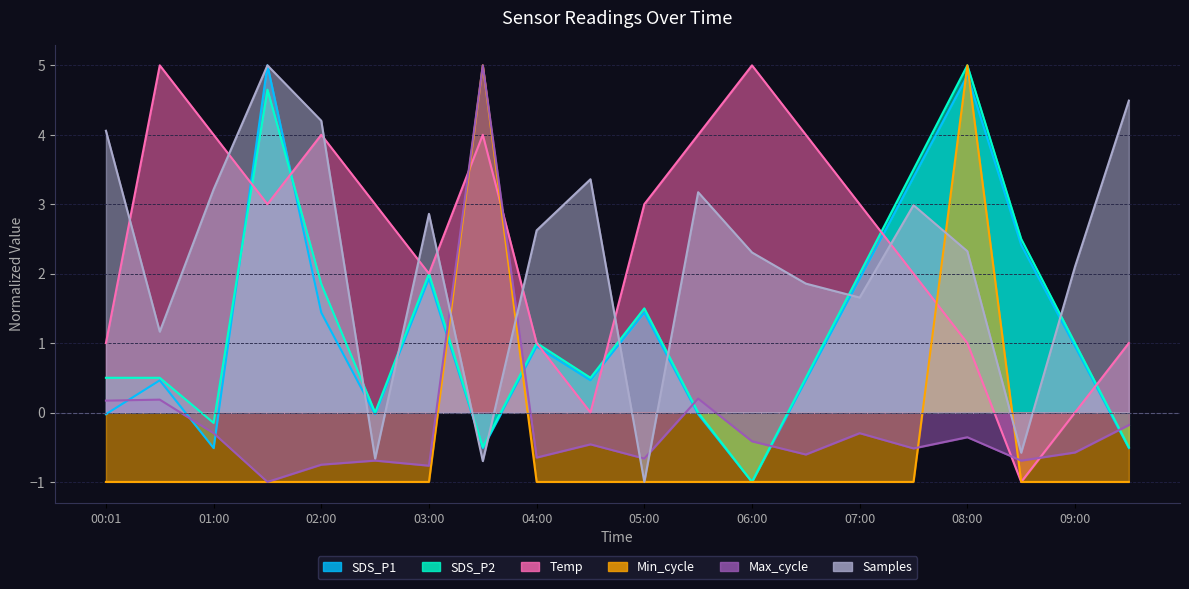

What is the sum of all Min_cycle values?

-8.0